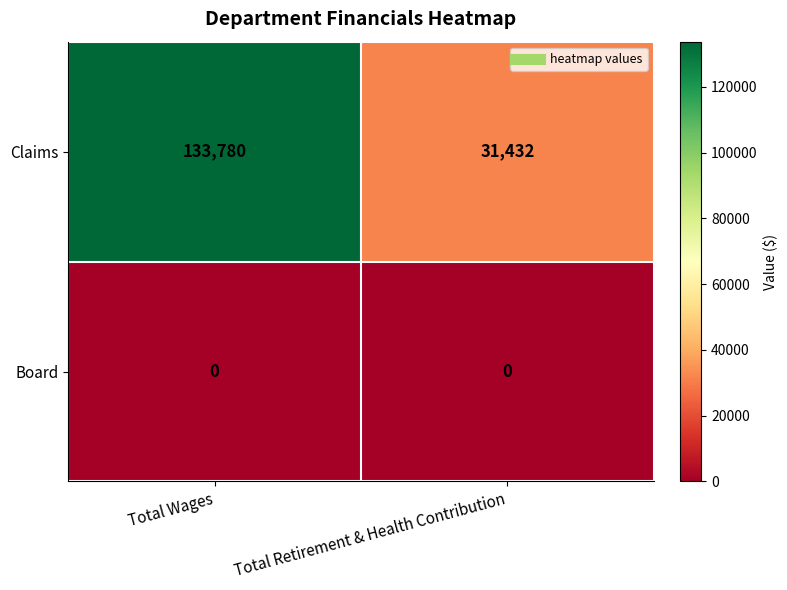

What is the difference between the Claims values at Total Retirement & Health Contribution and Total Wages?

102348